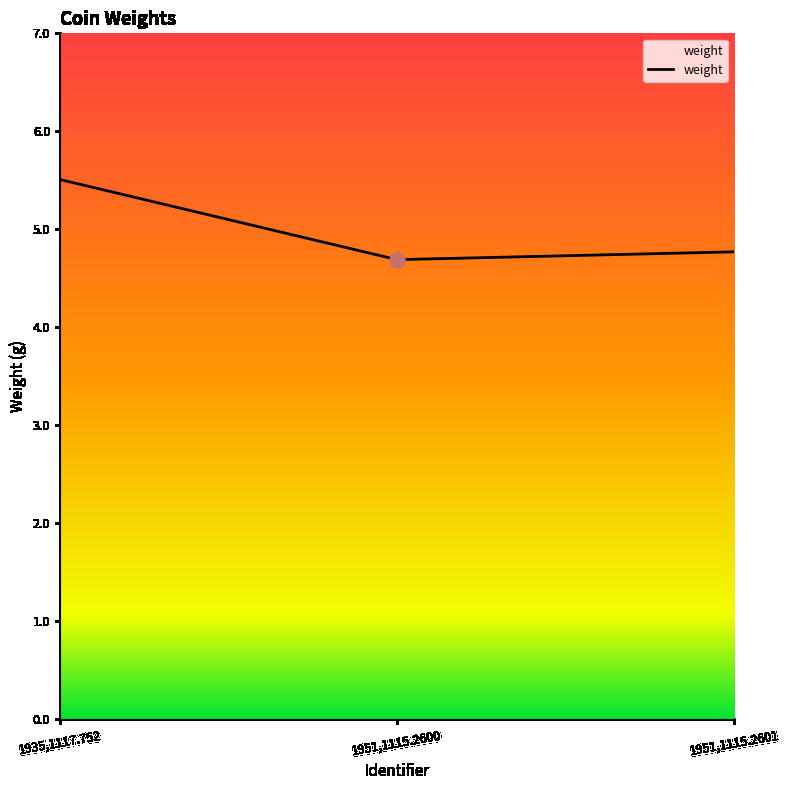

What is the change in value from 1935,1117.752 to 1951,1115.2601?

-0.7